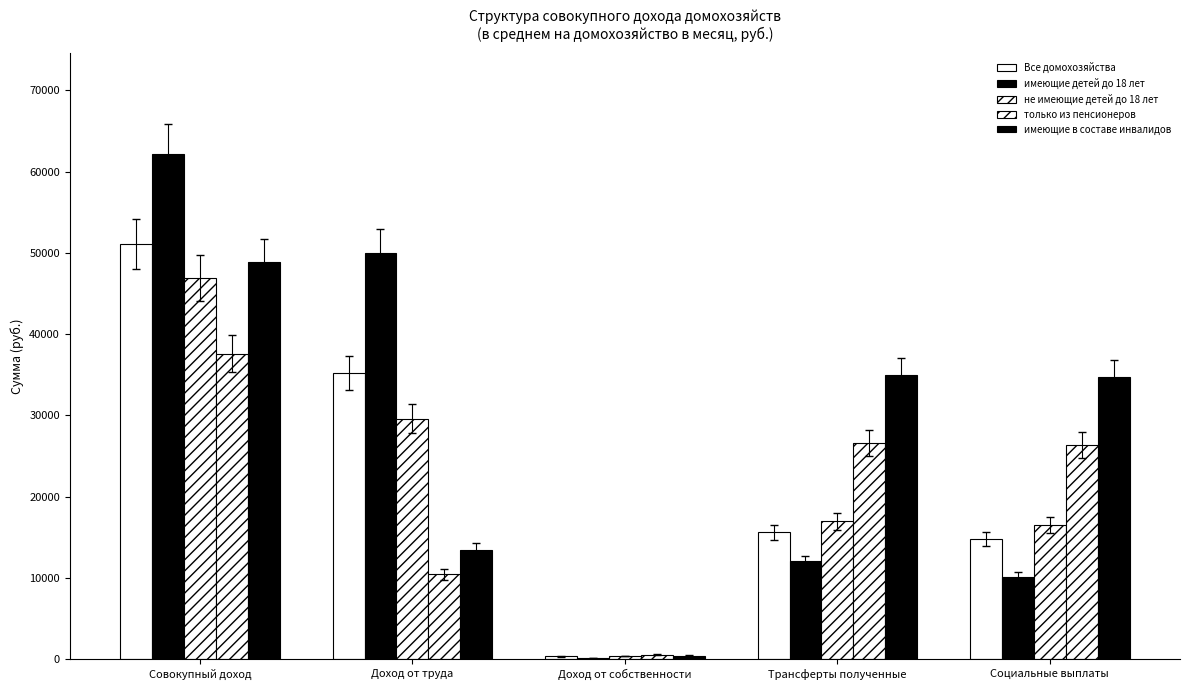

How many groups of bars are there?

5